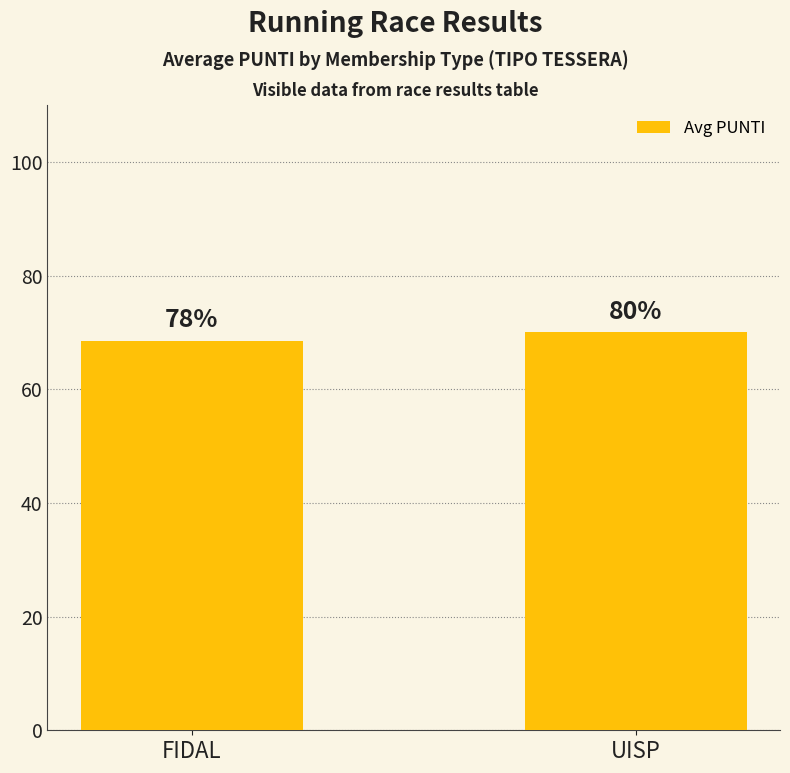

List the labels in order of value, largest first.

UISP, FIDAL